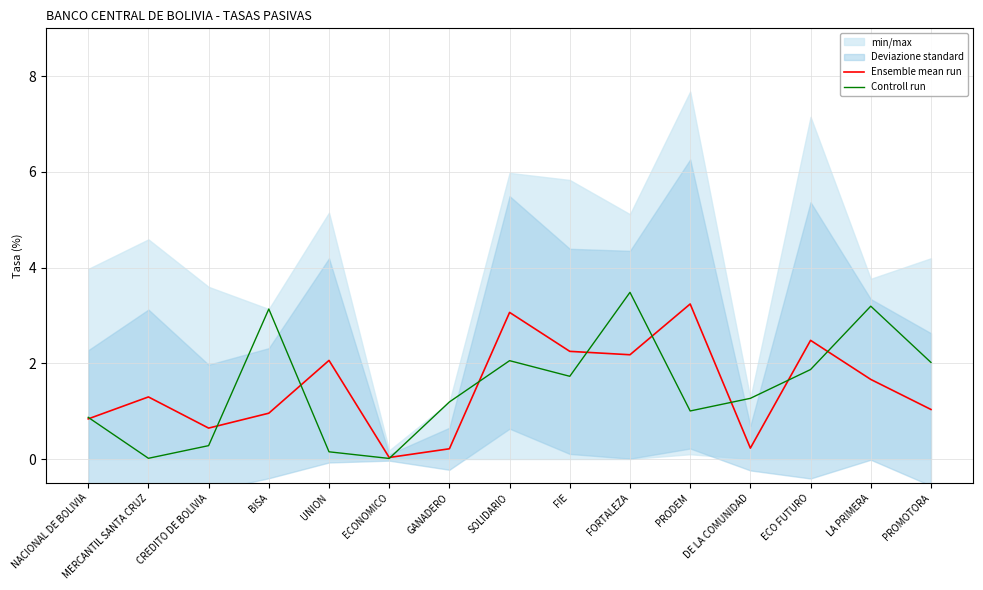

Rank the categories by Ensemble mean run value from lowest to highest.

ECONOMICO, GANADERO, DE LA COMUNIDAD, CREDITO DE BOLIVIA, NACIONAL DE BOLIVIA, BISA, PROMOTORA, MERCANTIL SANTA CRUZ, LA PRIMERA, UNION, FORTALEZA, FIE, ECO FUTURO, SOLIDARIO, PRODEM